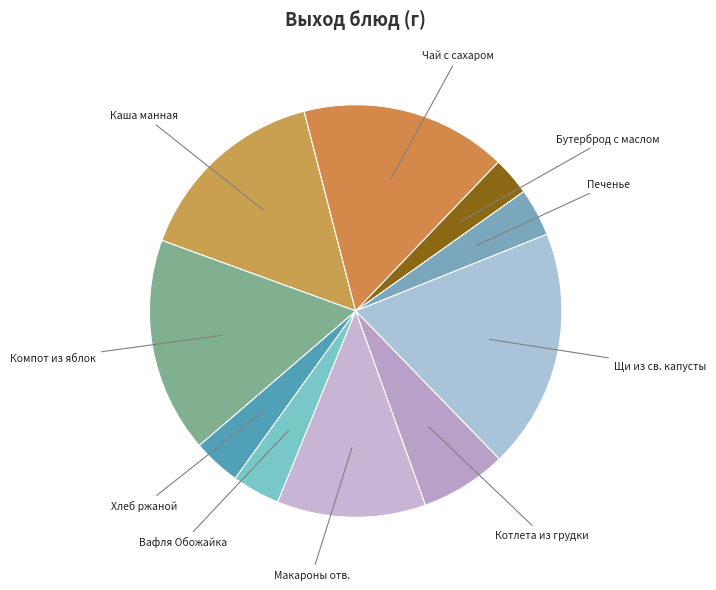

Rank the categories by value from lowest to highest.

Бутерброд с маслом слив. 10/30, Печенье, Вафля Обожайка 1, хлеб ржаной, Котлета из грудки птицы, Макароны отварные с м/сл 150/5, Каша манная молочная с м/сл 200/5, Чай с сахаром 200/15, Компот из свежих яблок 200/24, Щи из свежей капусты